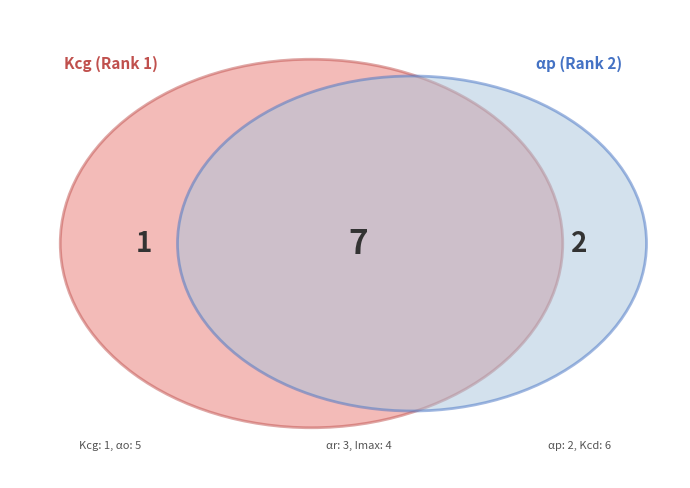

How many segments does this pie chart have?

6